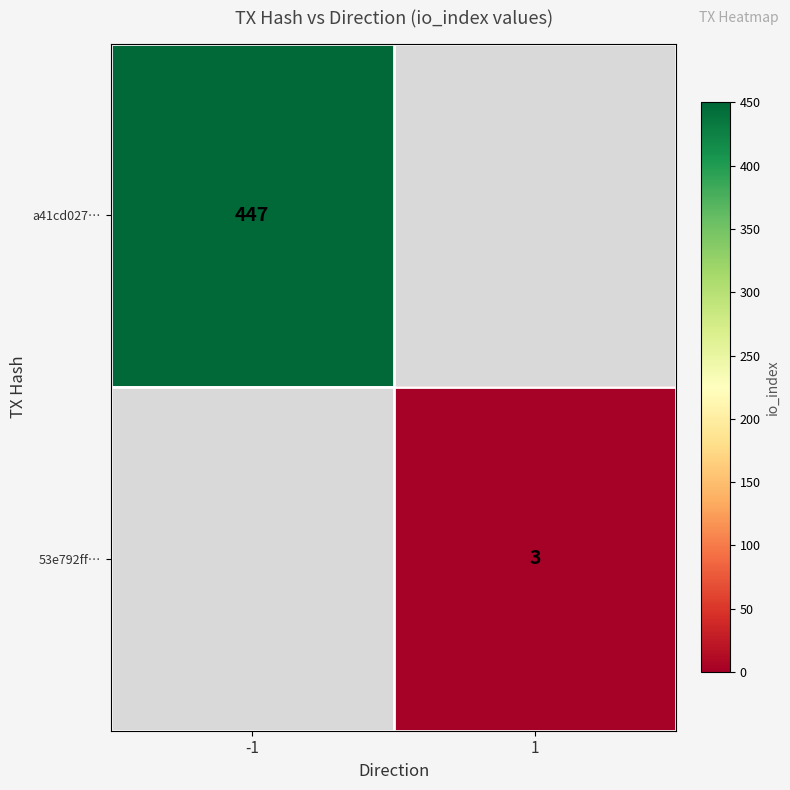

True or false: 53e792ff… has a value of 2 at 1.

False